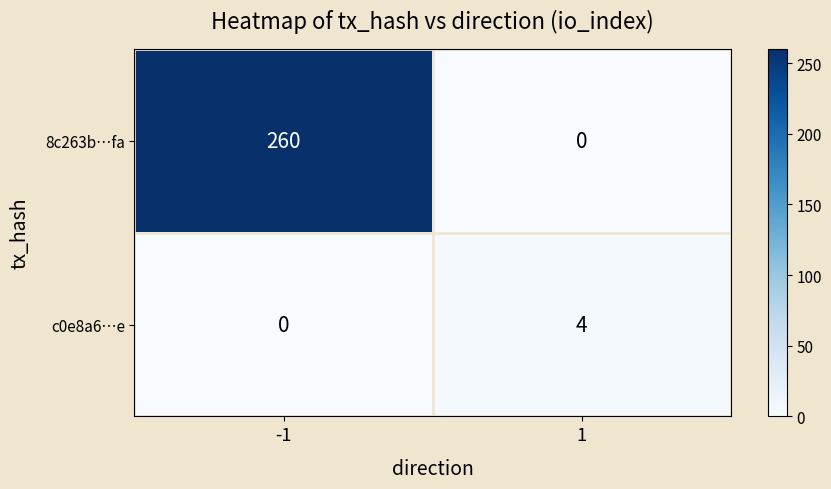

Reading left to right, list all the values displayed in this chart.

8c263b…fa: -1=260	1=0
c0e8a6…e: -1=0	1=4